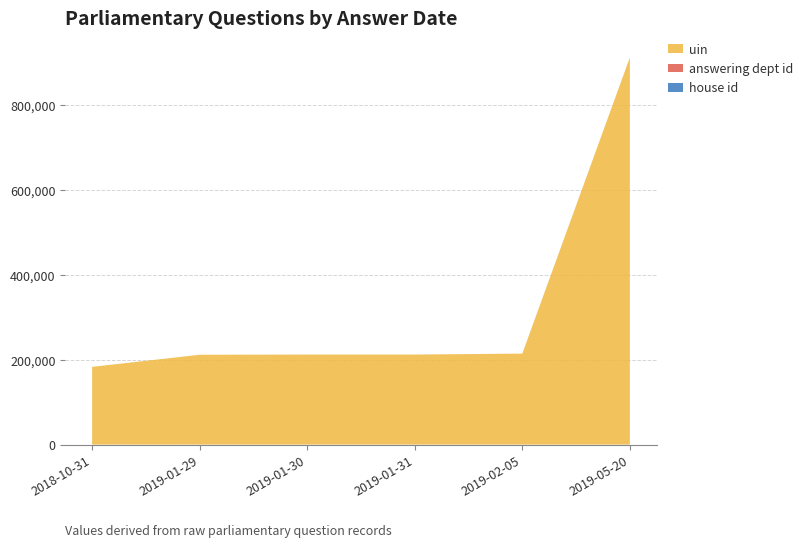

Reading left to right, transcribe all the data shown in this chart.

house id: 2018-10-31=1	2019-01-29=1	2019-01-30=1	2019-01-31=1	2019-02-05=1	2019-05-20=1
answering dept id: 2018-10-31=7	2019-01-29=53	2019-01-30=27	2019-01-31=27	2019-02-05=11	2019-05-20=11
uin: 2018-10-31=182879	2019-01-29=211344	2019-01-30=211842	2019-01-31=211843	2019-02-05=214076	2019-05-20=910984